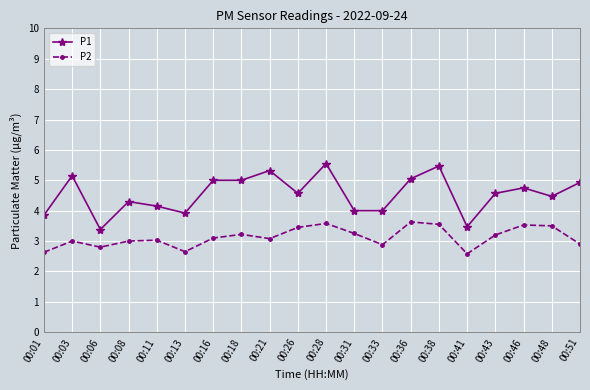

Is the value of P2 at 00:38 greater than the value of P1 at 00:51?

No